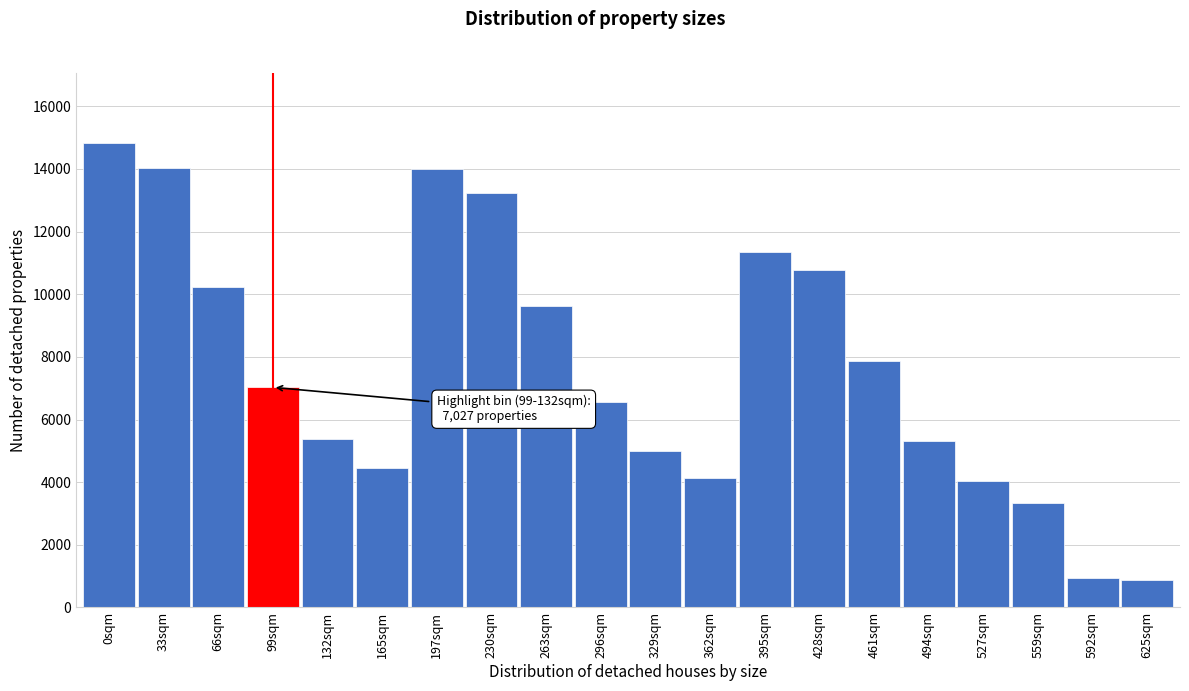

What is the label of the 9th bar from the left?

263sqm